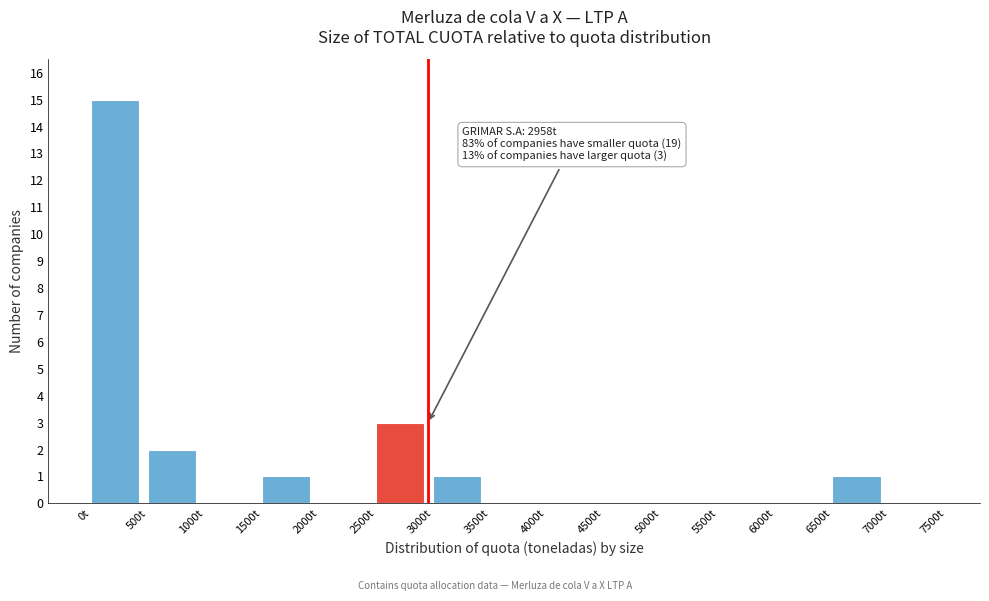

Which range on the x-axis has the tallest bar?

0 to 500